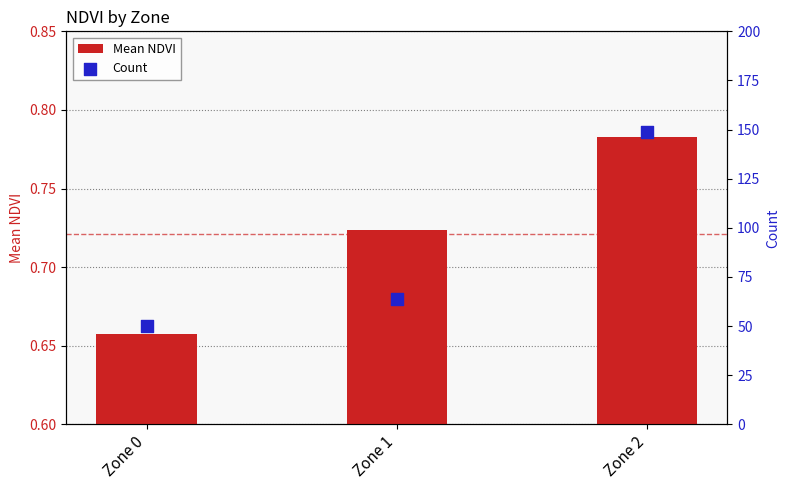

At how many categories does at least one series exceed 53?

2